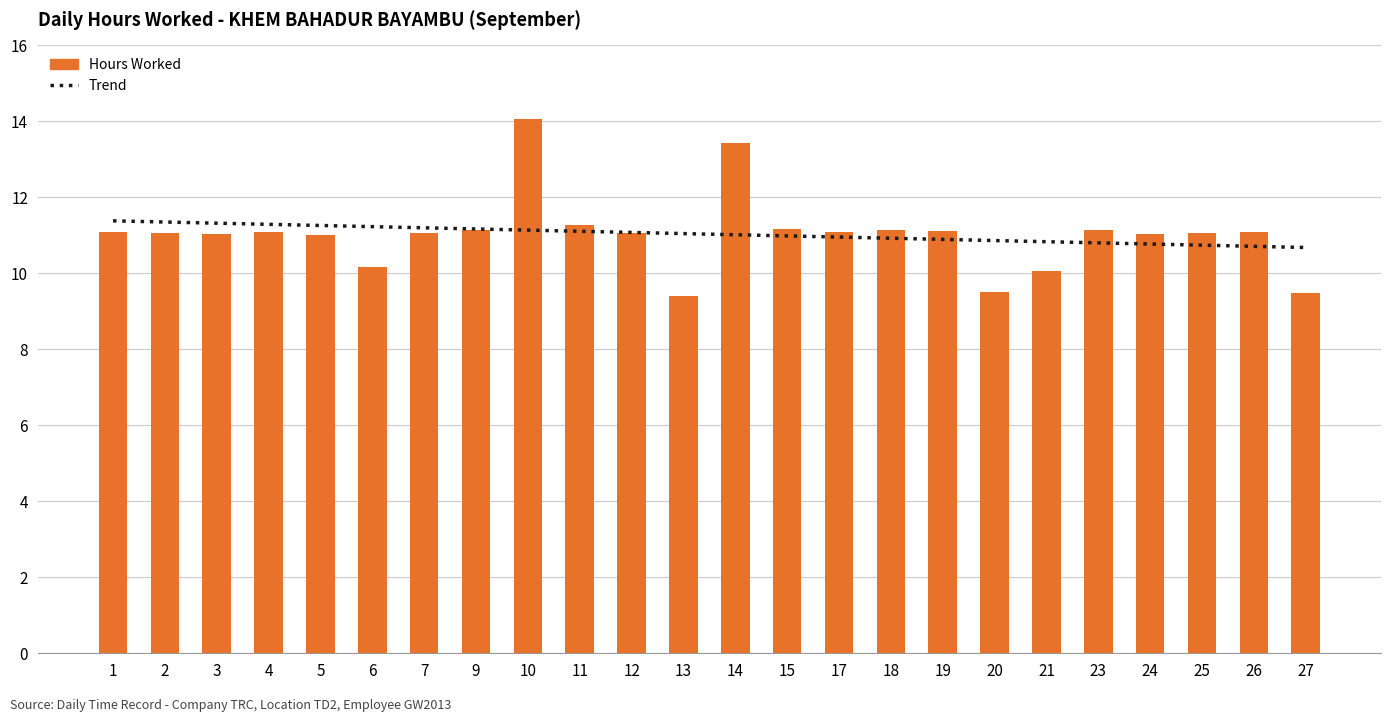

What is the approximate value at 21?

10.1